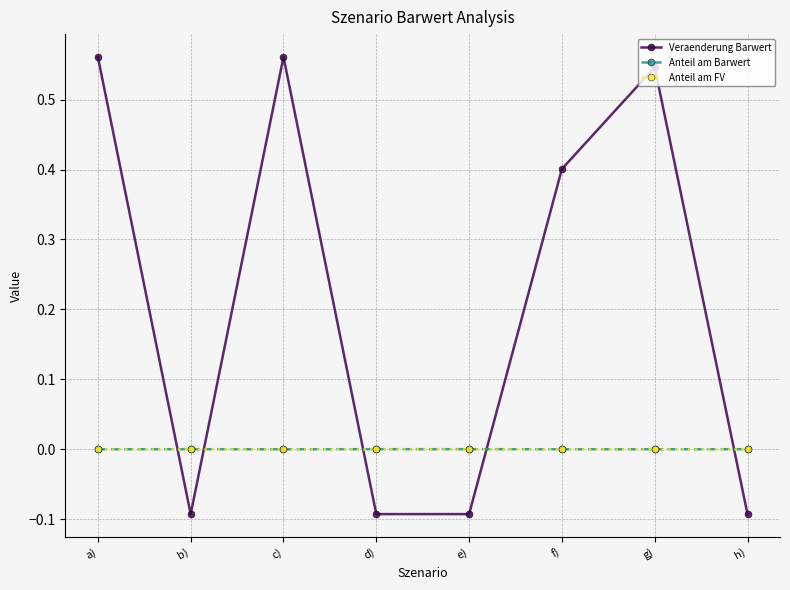

Which series ends up on top after the final intersection of Anteil am FV and Anteil am Barwert?

Anteil am Barwert